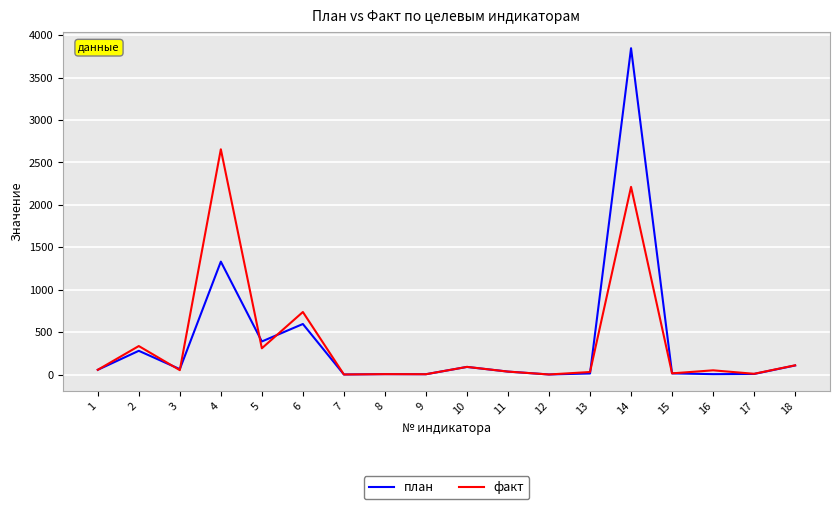

What are all the series names shown in the legend?

план, факт